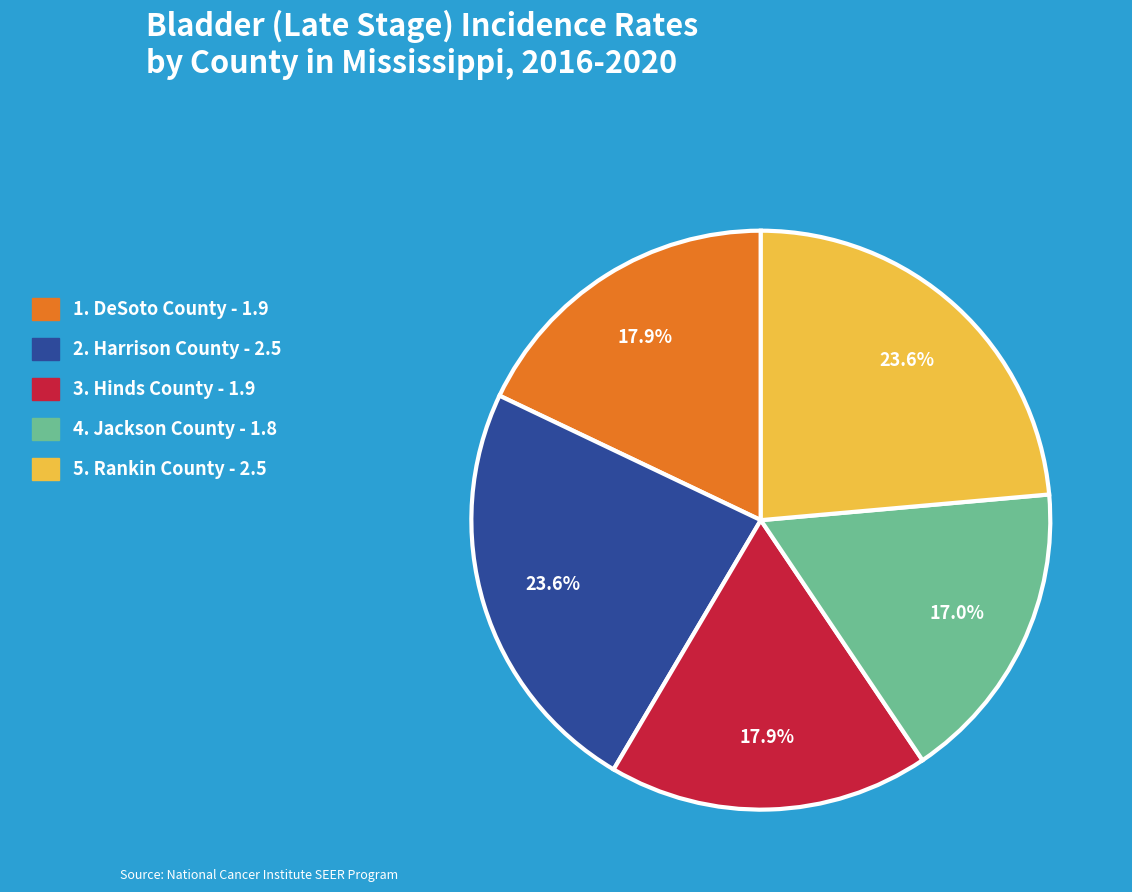

Does any single category account for the majority?

No